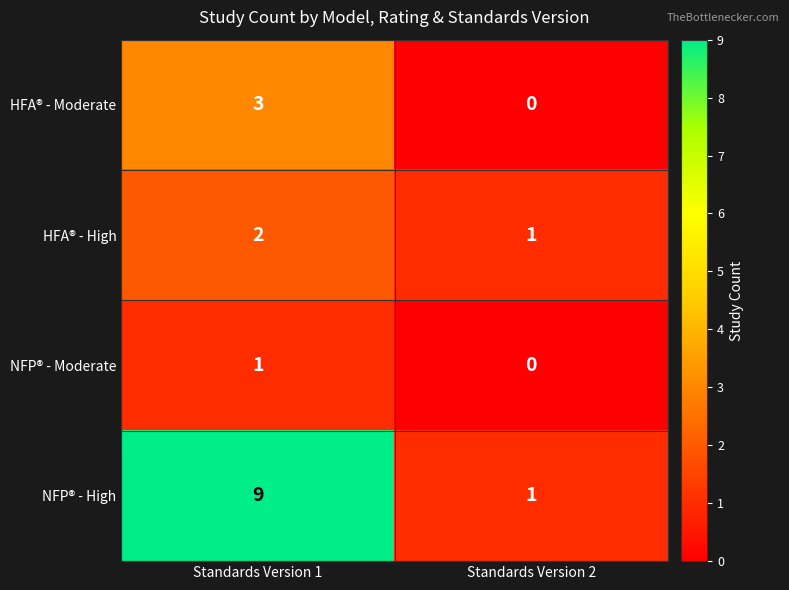

Reading left to right, transcribe all the data shown in this chart.

HFA® - Moderate: 3	0
HFA® - High: 2	1
NFP® - Moderate: 1	0
NFP® - High: 9	1